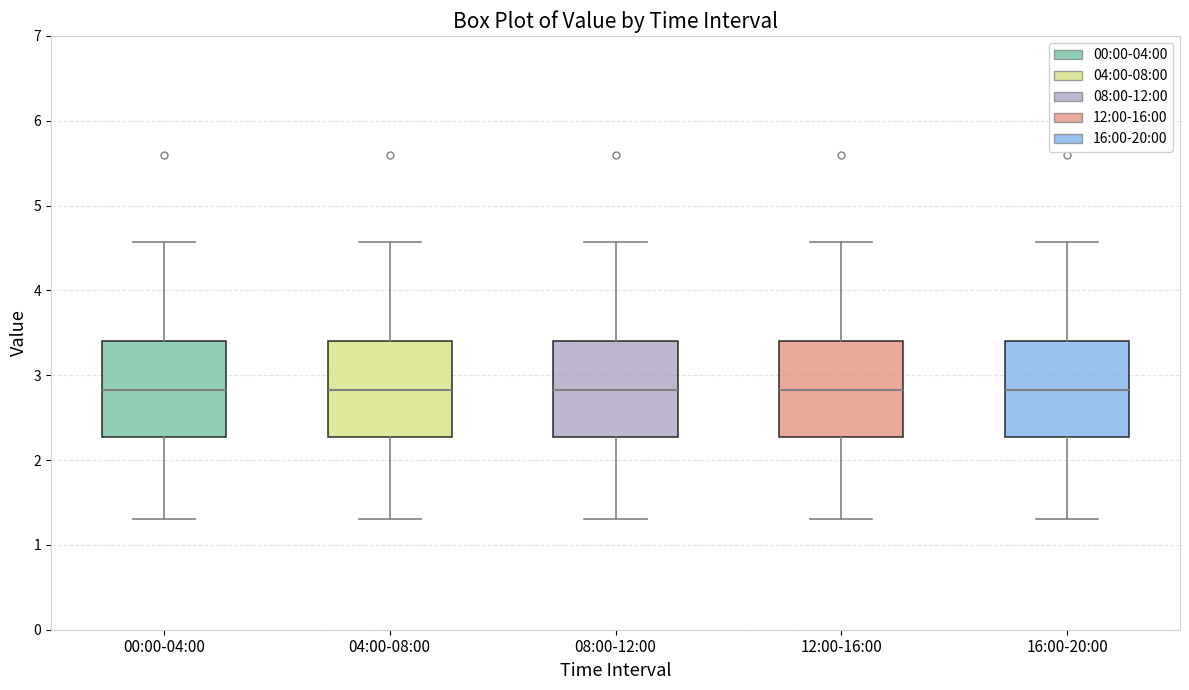

Reading left to right, read every box against the y-axis: the position of its median line, the range the box covers, and the ends of its whiskers. The values are not printed on the chart, so give them approximately, as read against the axis.

00:00-04:00: median 2.8, box 2.3 to 3.4, whiskers 1.3 to 4.6
04:00-08:00: median 2.8, box 2.3 to 3.4, whiskers 1.3 to 4.6
08:00-12:00: median 2.8, box 2.3 to 3.4, whiskers 1.3 to 4.6
12:00-16:00: median 2.8, box 2.3 to 3.4, whiskers 1.3 to 4.6
16:00-20:00: median 2.8, box 2.3 to 3.4, whiskers 1.3 to 4.6